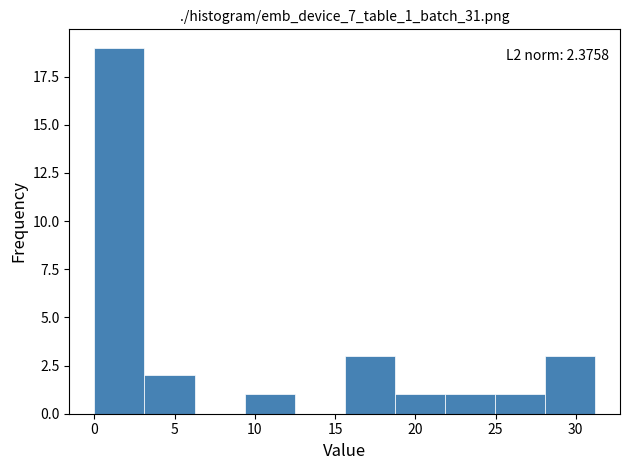

Over which range of the x-axis is the bar tallest?

0.0 to 3.0